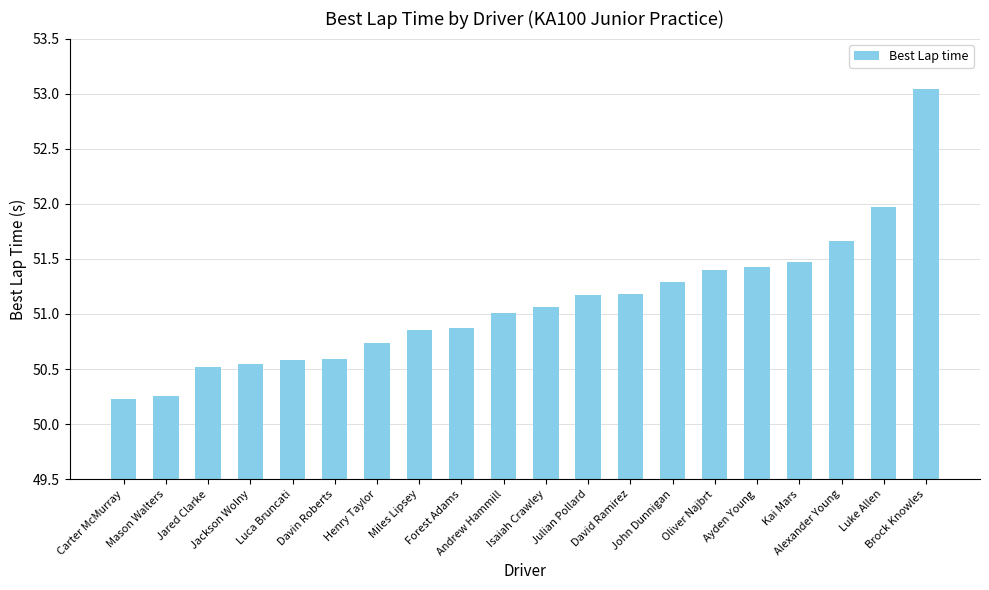

What is the difference between the values at Kai Mars and Isaiah Crawley?

0.4